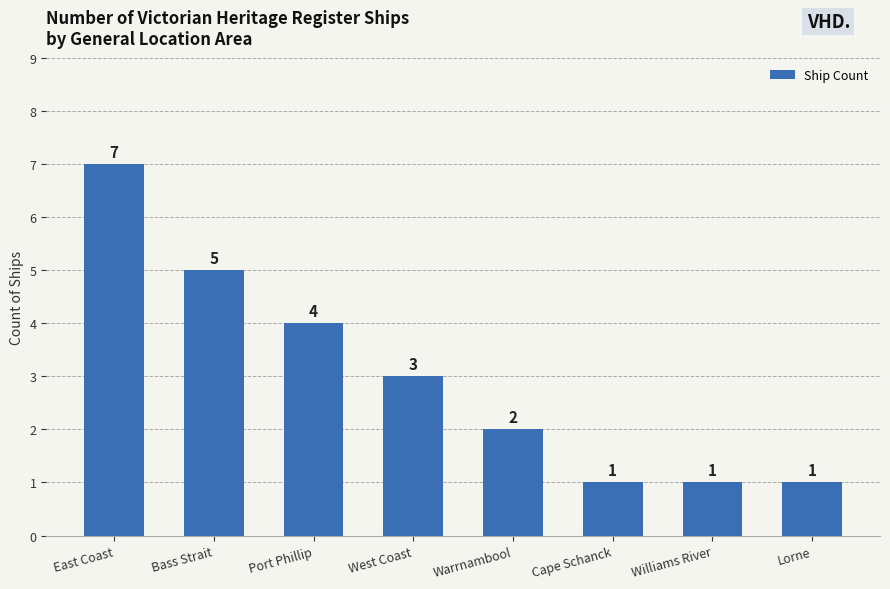

How many categories are shown in the chart?

8